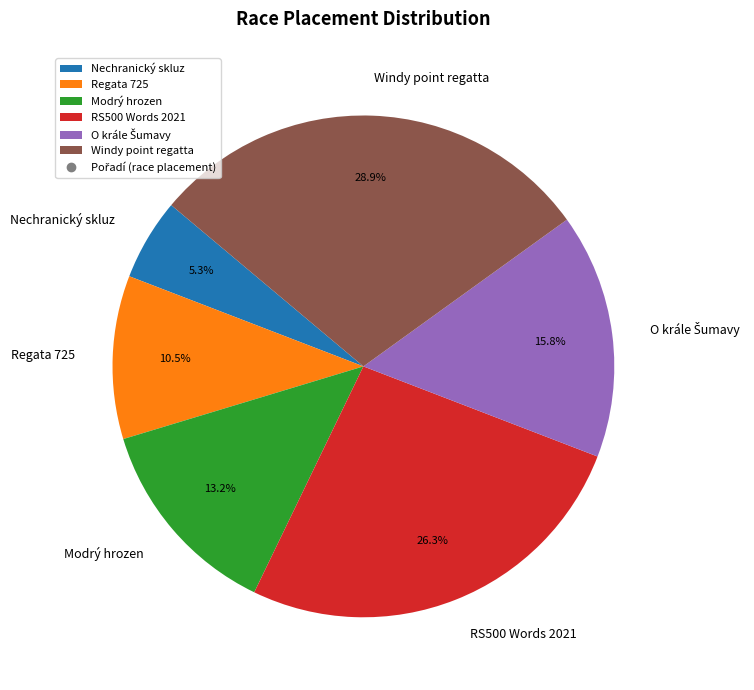

How many slices are in this pie chart?

6